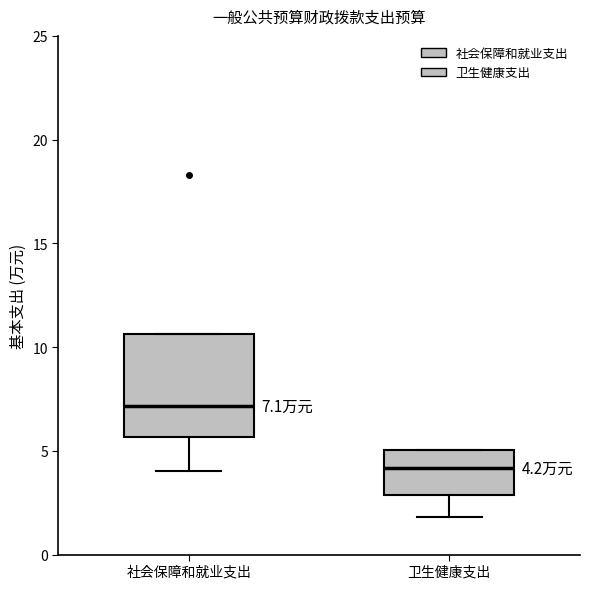

Which box is the tallest, from its lower edge to its upper edge?

社会保障和就业支出